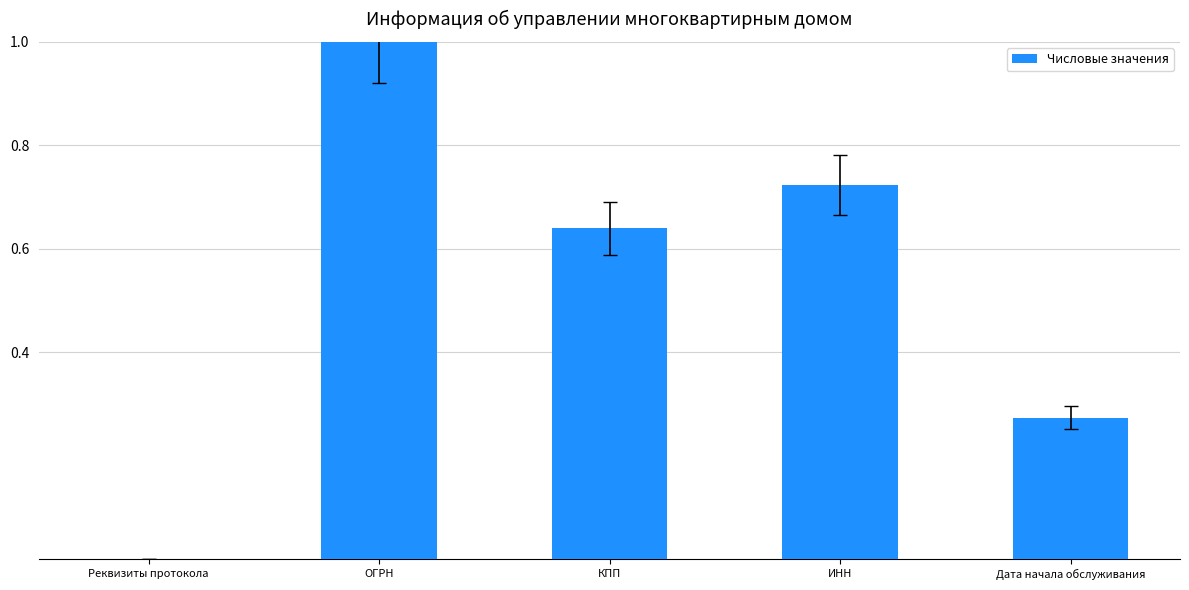

The chart shows a value of 1.0 at ОГРН. True or false?

True